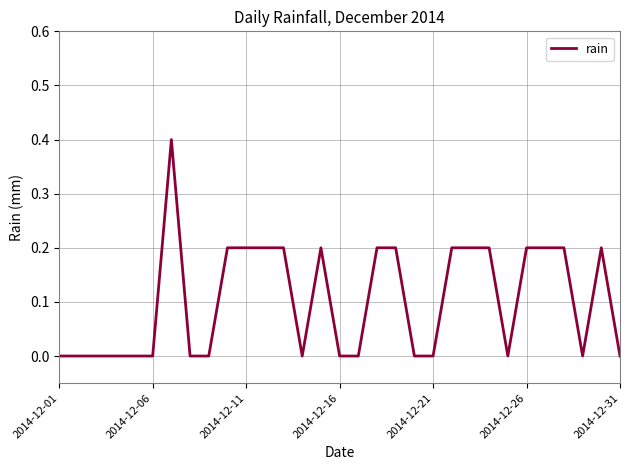

What is the greatest value displayed?

0.4